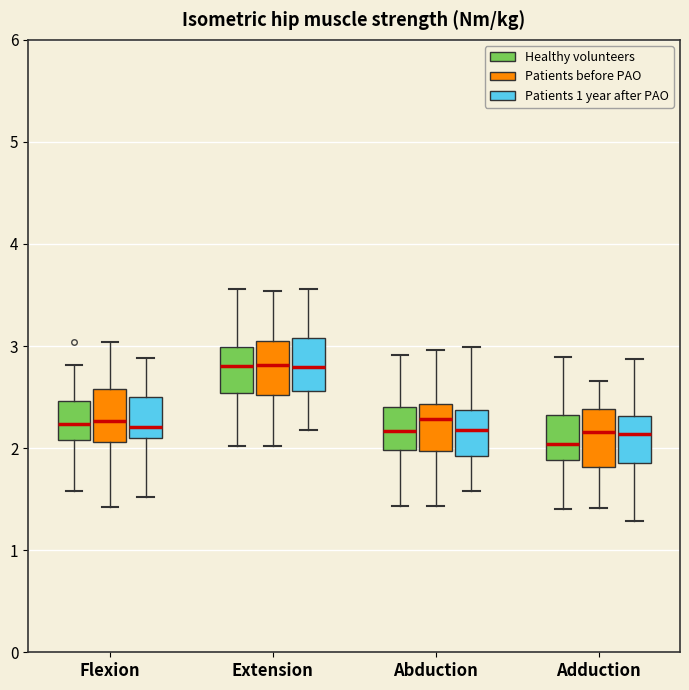

Reading left to right, transcribe this box plot: for each box, give where its median line is, the range the box spans, and where its two whiskers end, as read against the y-axis. The values are not printed on the chart, so give them approximately, as read against the axis.

Flexion (Healthy volunteers): median 2.2, box 2.1 to 2.5, whiskers 1.6 to 2.8
Flexion (Patients before PAO): median 2.3, box 2.1 to 2.6, whiskers 1.4 to 3.0
Flexion (Patients 1 year after PAO): median 2.2, box 2.1 to 2.5, whiskers 1.5 to 2.9
Extension (Healthy volunteers): median 2.8, box 2.5 to 3.0, whiskers 2.0 to 3.6
Extension (Patients before PAO): median 2.8, box 2.5 to 3.1, whiskers 2.0 to 3.5
Extension (Patients 1 year after PAO): median 2.8, box 2.6 to 3.1, whiskers 2.2 to 3.6
Abduction (Healthy volunteers): median 2.2, box 2.0 to 2.4, whiskers 1.4 to 2.9
Abduction (Patients before PAO): median 2.3, box 2.0 to 2.4, whiskers 1.4 to 3.0
Abduction (Patients 1 year after PAO): median 2.2, box 1.9 to 2.4, whiskers 1.6 to 3.0
Adduction (Healthy volunteers): median 2.0, box 1.9 to 2.3, whiskers 1.4 to 2.9
Adduction (Patients before PAO): median 2.2, box 1.8 to 2.4, whiskers 1.4 to 2.7
Adduction (Patients 1 year after PAO): median 2.1, box 1.9 to 2.3, whiskers 1.3 to 2.9